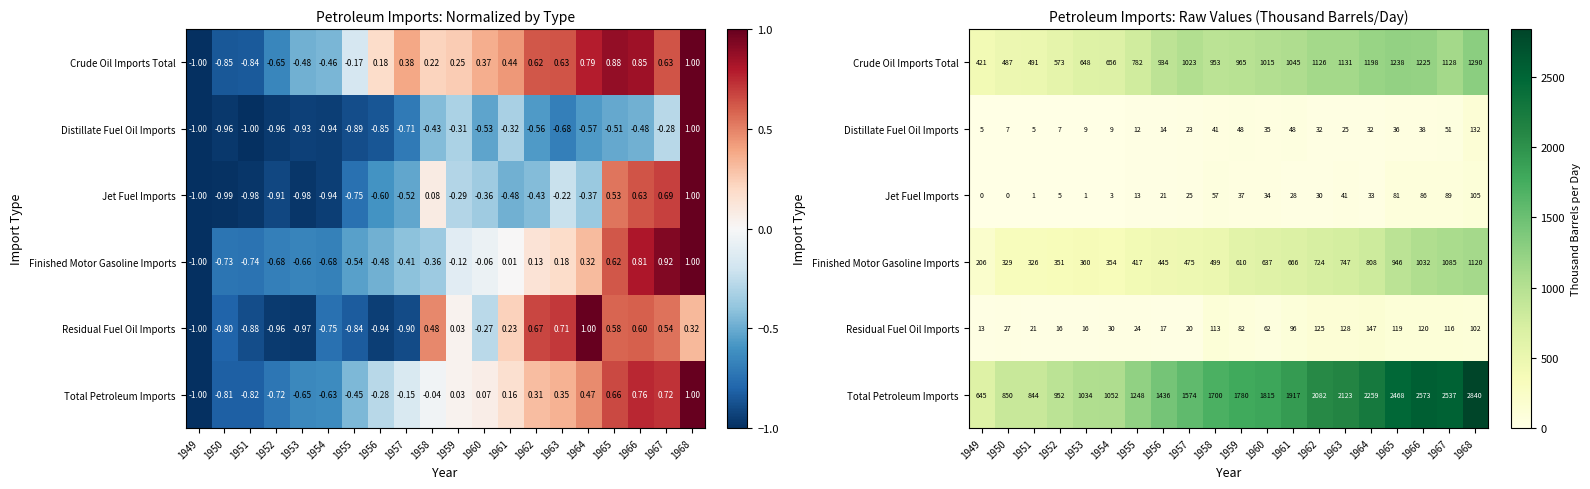

Is it true that Crude Oil Imports Total equals 1130.6 at 1963?

True